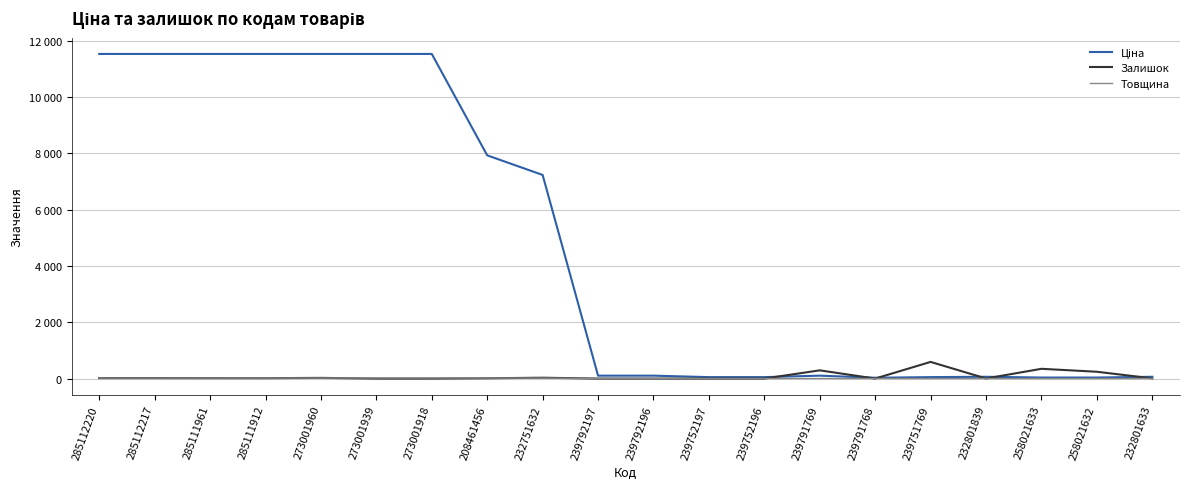

Does the chart display data point markers on the line(s)?

No